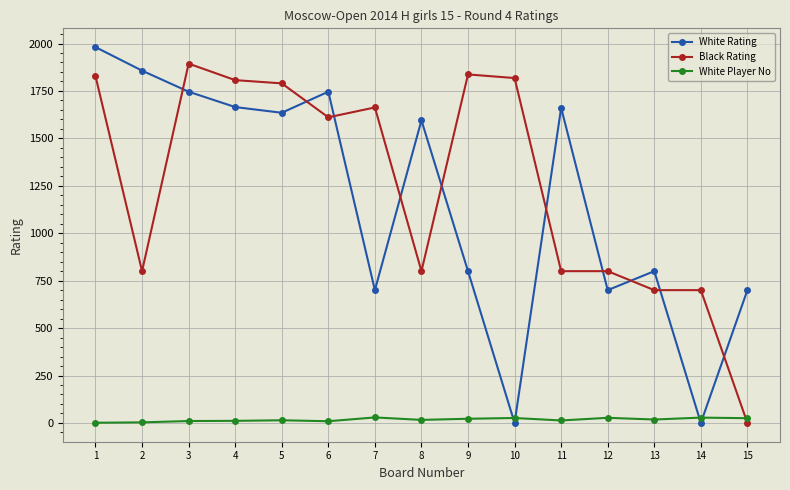

Rank the series by their maximum value, from highest to lowest.

White Rating, Black Rating, White Player No